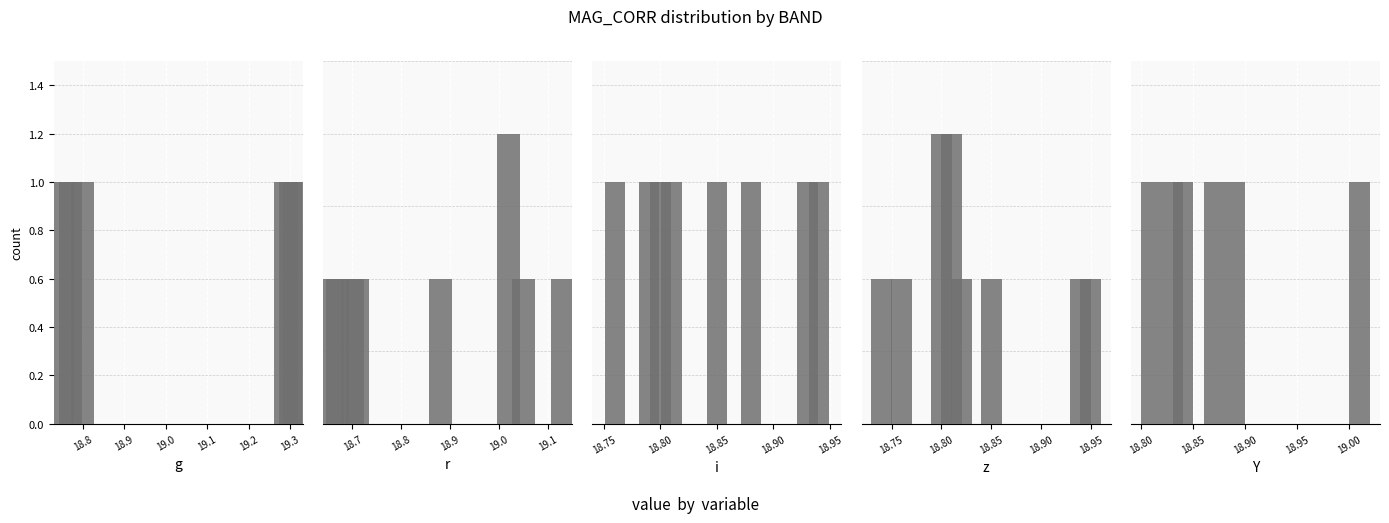

What is the value of the 12th bar from the left?

18.7